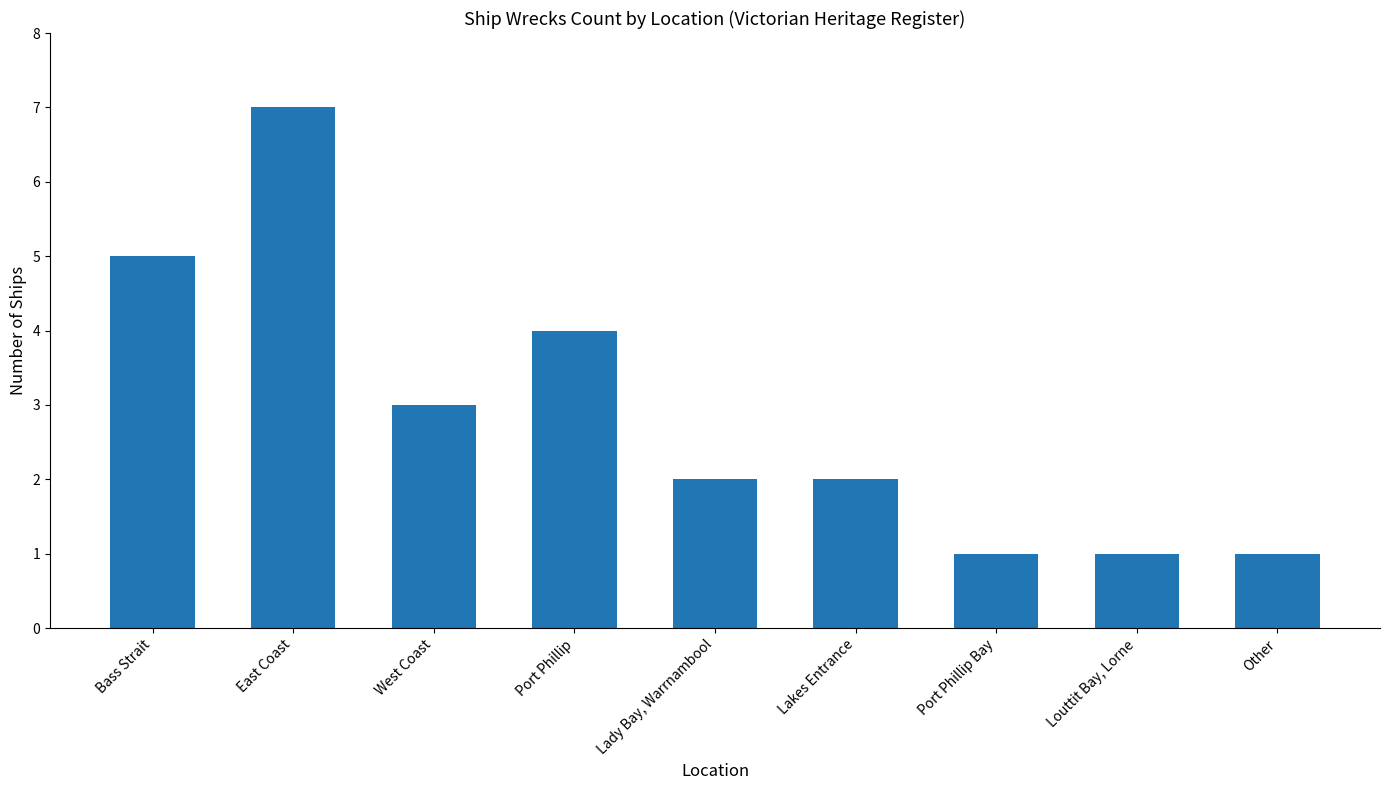

How many bars are there in total?

9